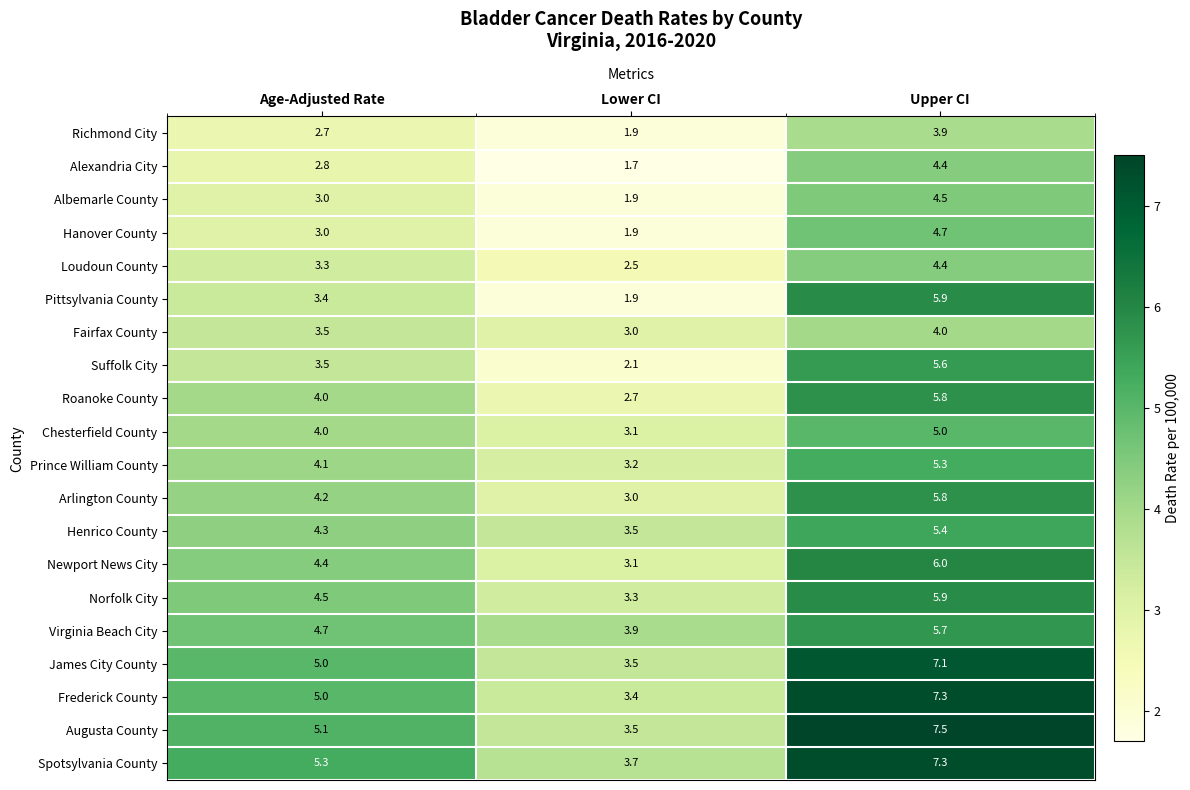

Is it true that Spotsylvania County equals 3.1 at Age-Adjusted Rate?

False